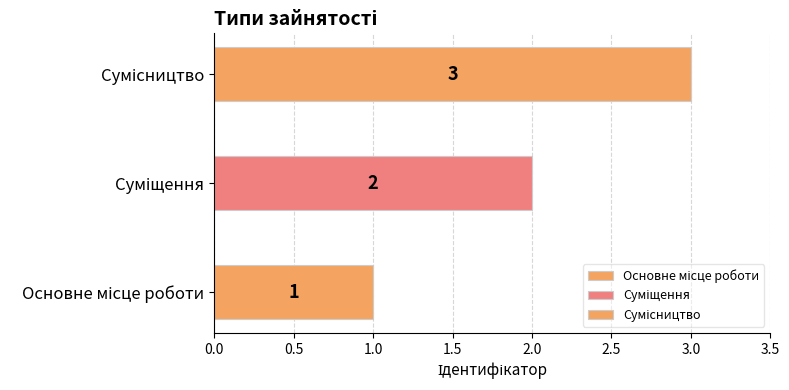

What is the greatest value displayed?

3